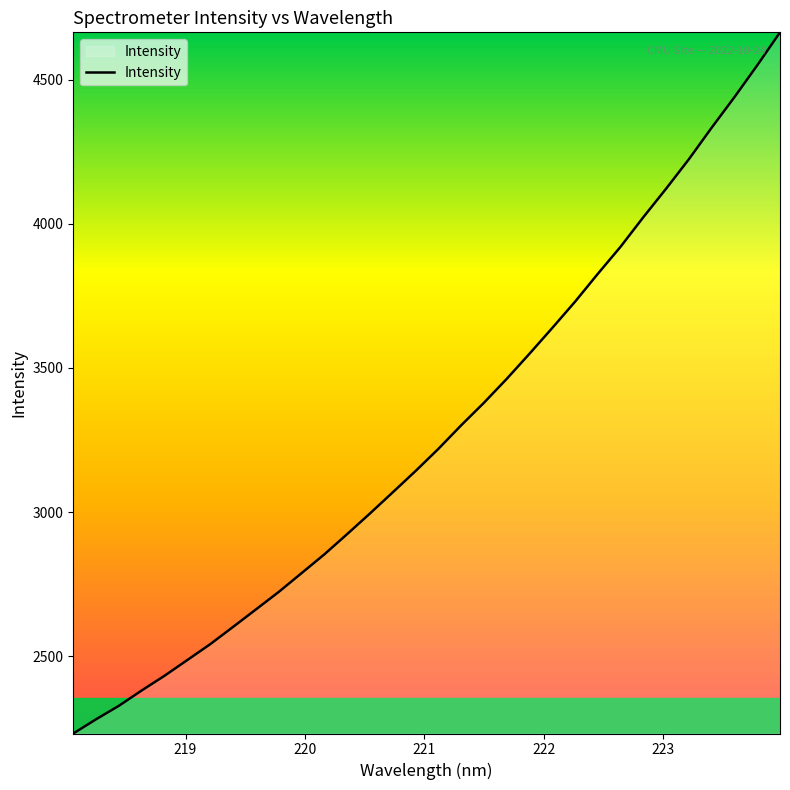

What is the minimum value shown in the chart?

2231.7